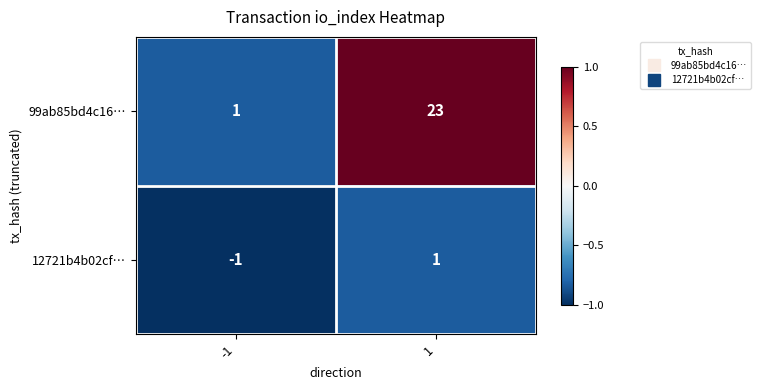

The 99ab85bd4c16… series shows 40 at 1. True or false?

False